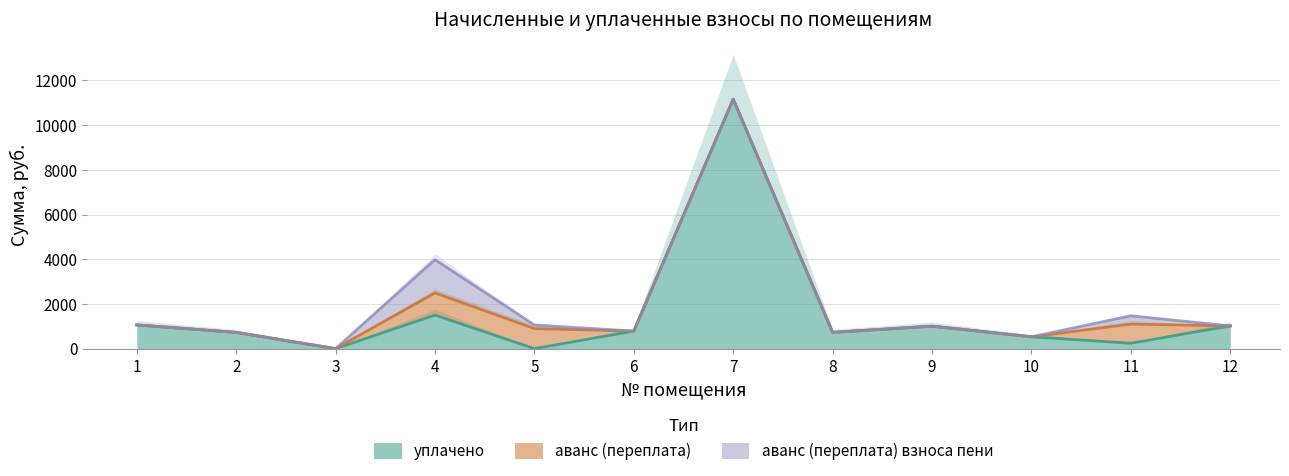

What is the sum of all уплачено values?

18750.5